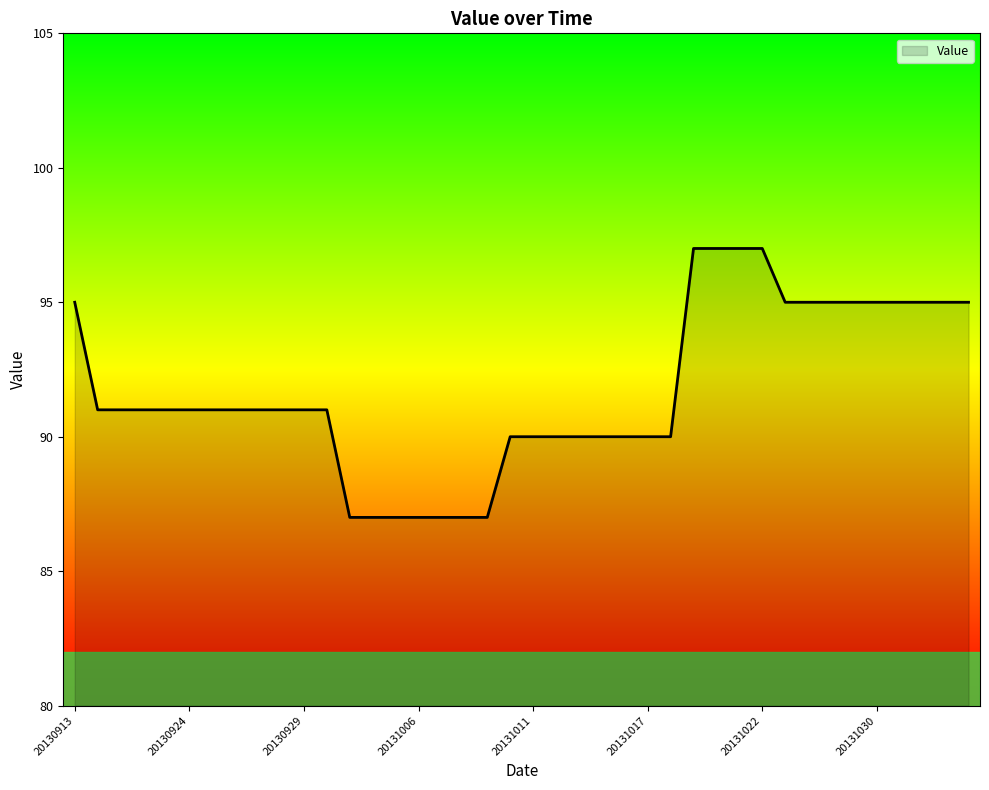

What is the difference between the maximum and minimum values?

10